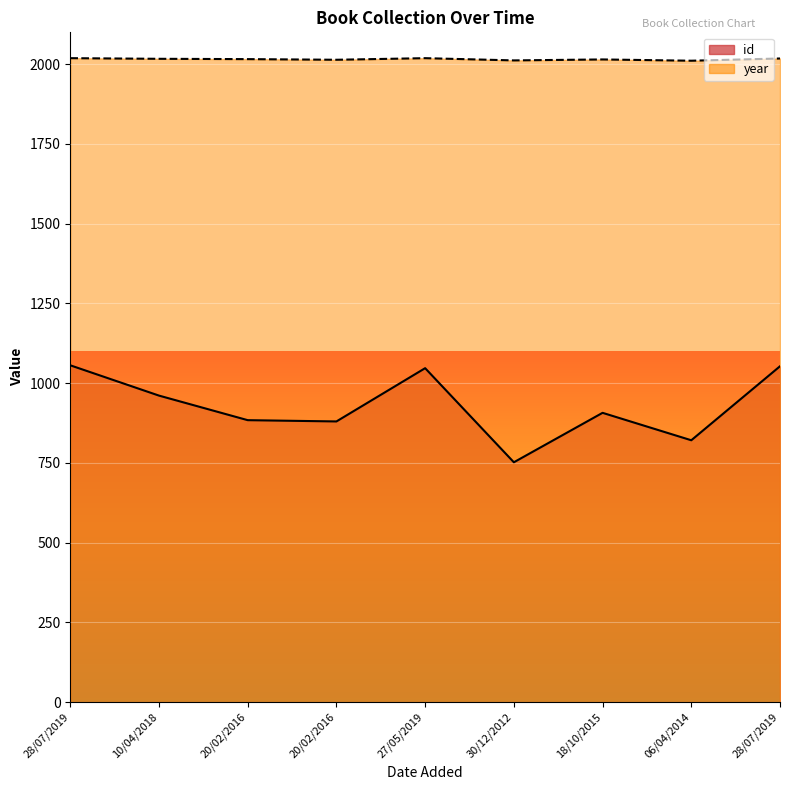

What are all the series names shown in the legend?

id, year